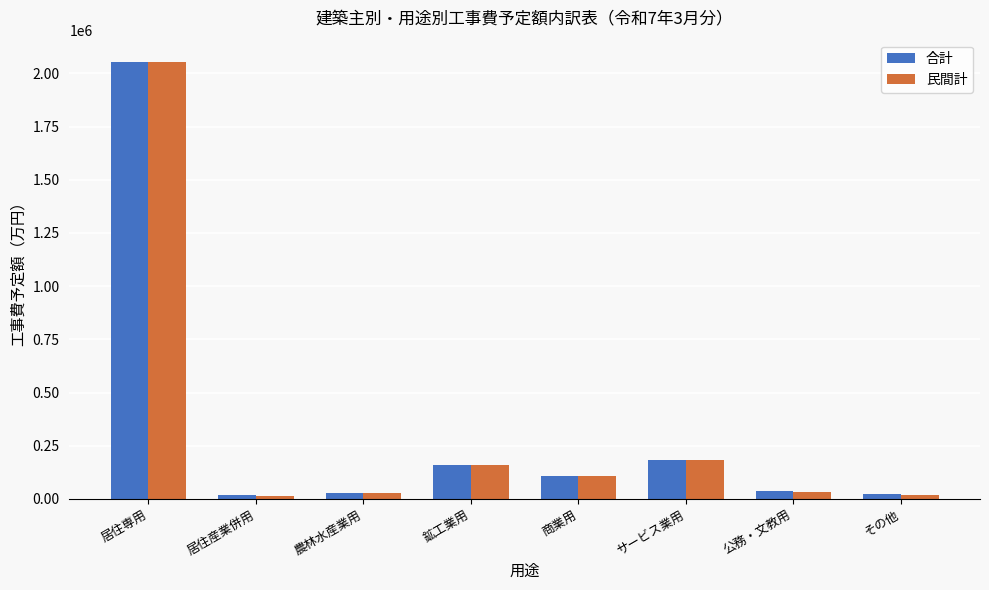

What is the value of the 民間計 bar at the 4th from the left?

158300